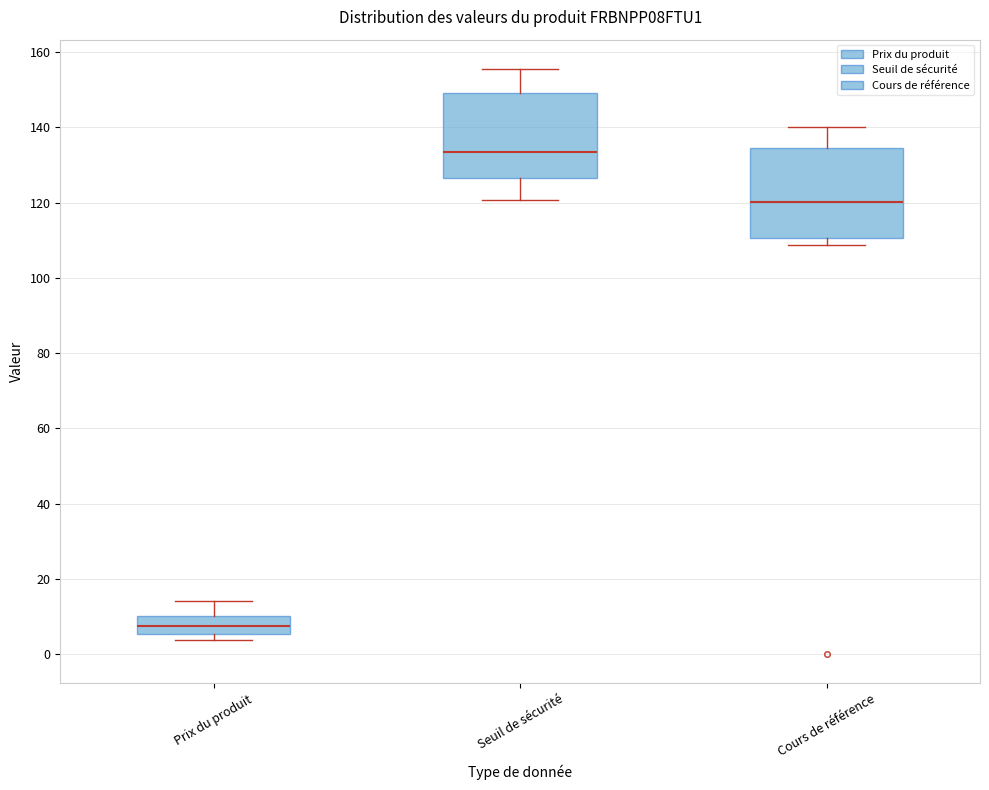

Reading left to right, read every box against the y-axis: the position of its median line, the range the box covers, and the ends of its whiskers. The values are not printed on the chart, so give them approximately, as read against the axis.

Prix du produit: median 8, box 6 to 10, whiskers 4 to 14
Seuil de sécurité: median 134, box 126 to 150, whiskers 120 to 156
Cours de référence: median 120, box 110 to 134, whiskers 108 to 140